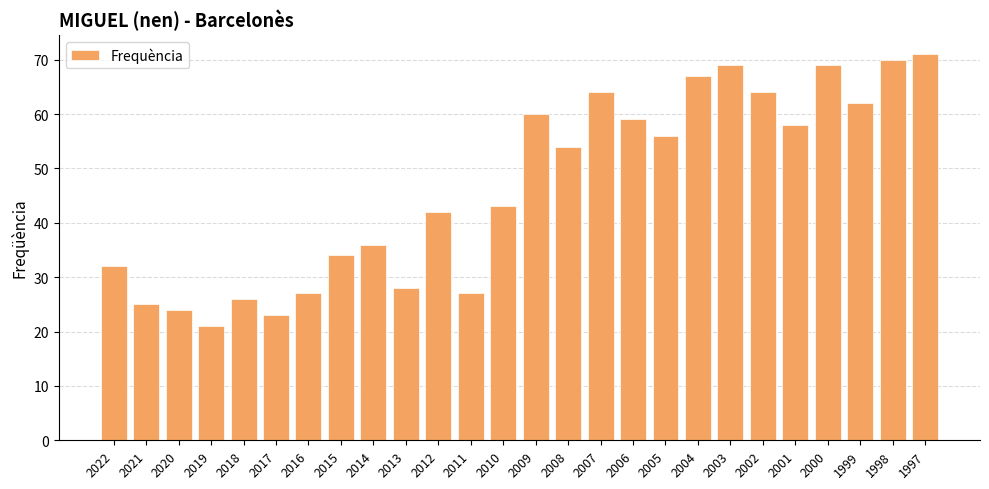

The value at 2005 is 88. True or false?

False